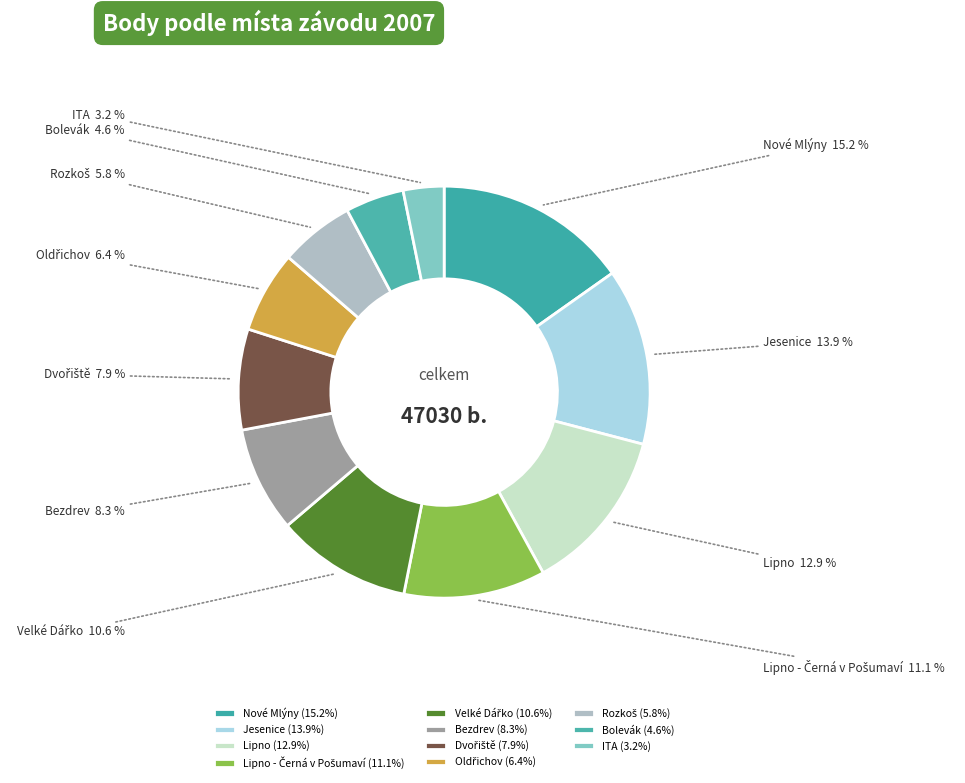

Is Nové Mlýny the majority of the pie?

No